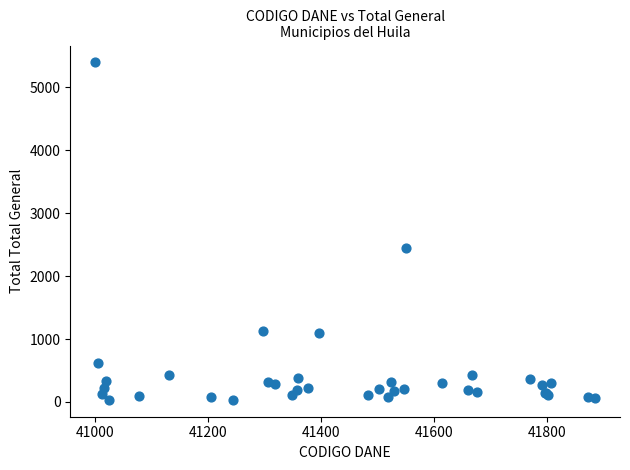

What Y value in the scatter plot is closest to 2715?

2440